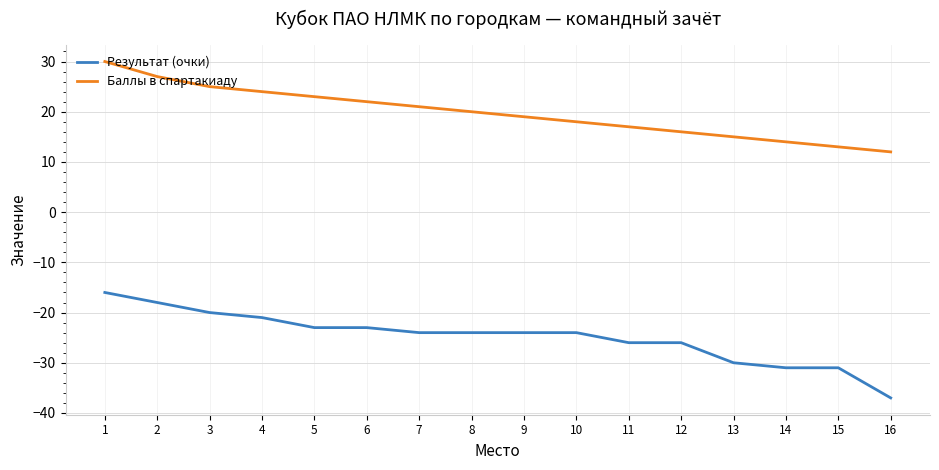

Is the value of Баллы в спартакиаду at 3 greater than the value of Результат (очки) at 7?

Yes